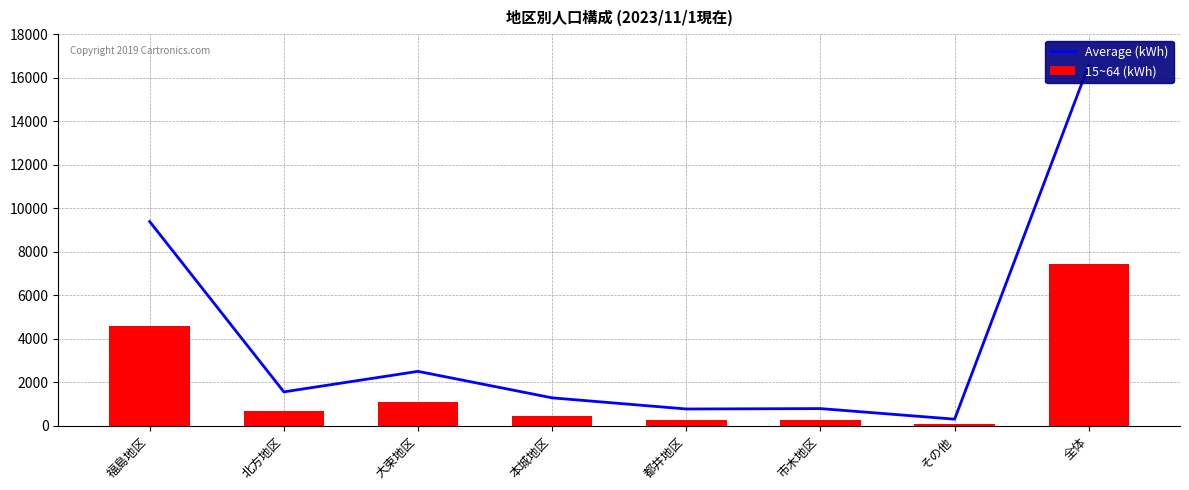

What are all the series names shown in the legend?

Average (kWh), 15~64 (kWh)